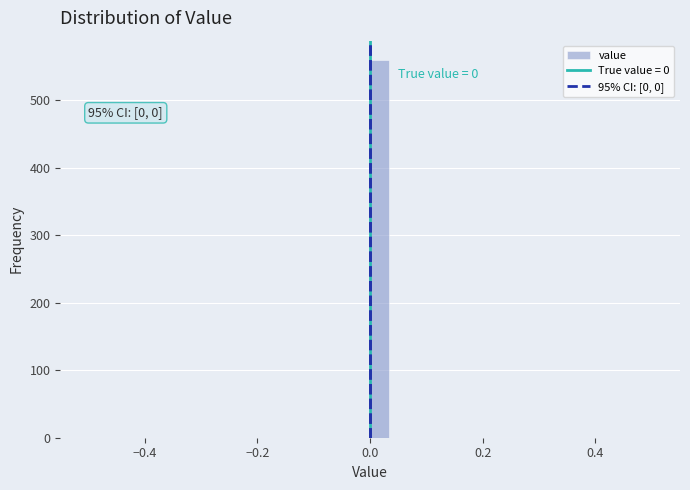

Read against the x-axis, roughly where is the centre of the tallest bar?

0.02